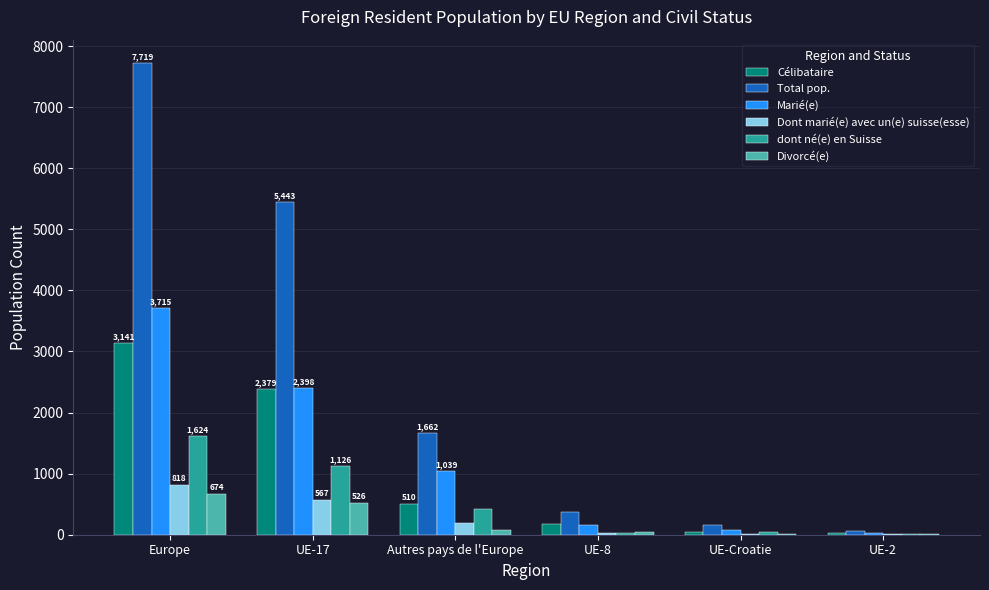

How many data points does each series have?

6